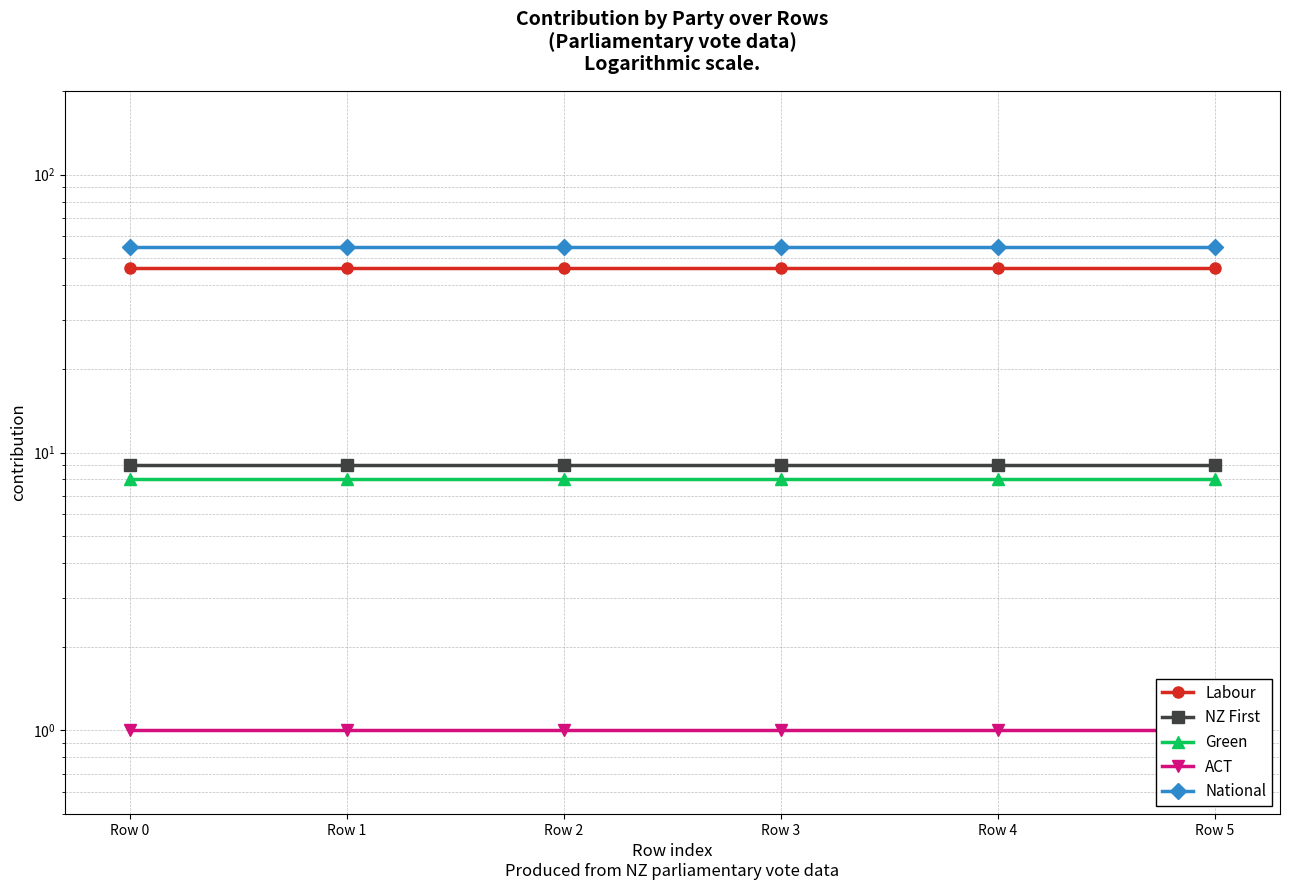

At how many categories does at least one series exceed 48?

6